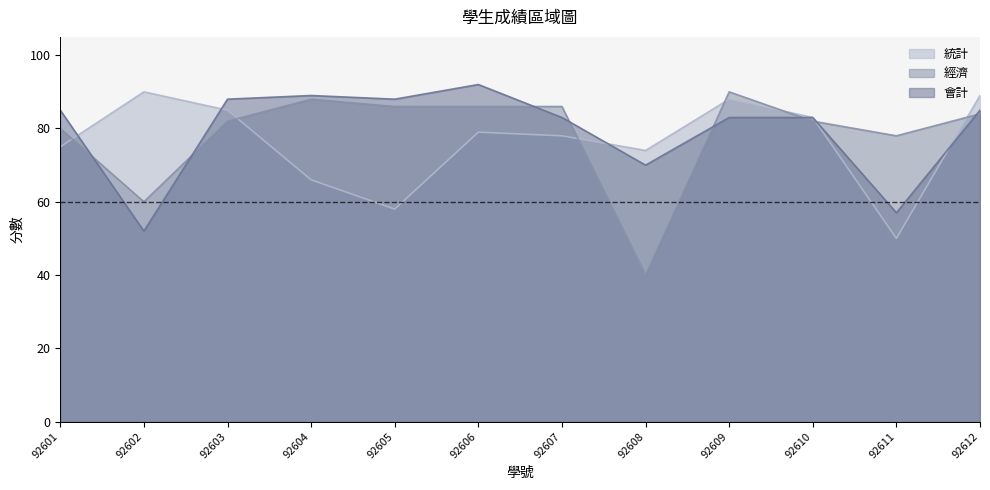

What is the maximum value shown in the chart?

92